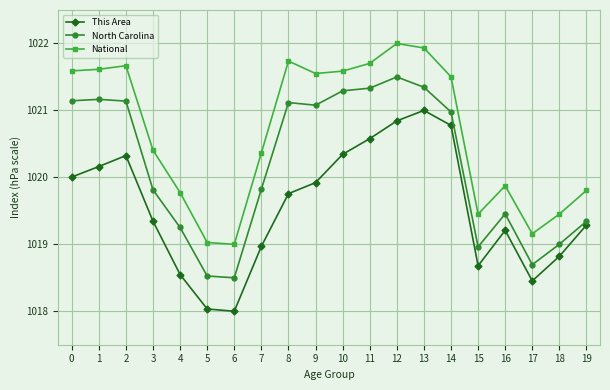

Reading left to right, extract all data points from this chart.

This Area: 0=1020.0	1=1020.2	2=1020.3	3=1019.3	4=1018.5	5=1018.0	6=1018.0	7=1019.0	8=1019.8	9=1019.9	10=1020.3	11=1020.6	12=1020.8	13=1021.0	14=1020.8	15=1018.7	16=1019.2	17=1018.5	18=1018.8	19=1019.3
North Carolina: 0=1021.1	1=1021.2	2=1021.1	3=1019.8	4=1019.3	5=1018.5	6=1018.5	7=1019.8	8=1021.1	9=1021.1	10=1021.3	11=1021.3	12=1021.5	13=1021.3	14=1021.0	15=1019.0	16=1019.5	17=1018.7	18=1019.0	19=1019.3
National: 0=1021.6	1=1021.6	2=1021.7	3=1020.4	4=1019.8	5=1019.0	6=1019.0	7=1020.4	8=1021.7	9=1021.6	10=1021.6	11=1021.7	12=1022.0	13=1021.9	14=1021.5	15=1019.5	16=1019.9	17=1019.2	18=1019.5	19=1019.8